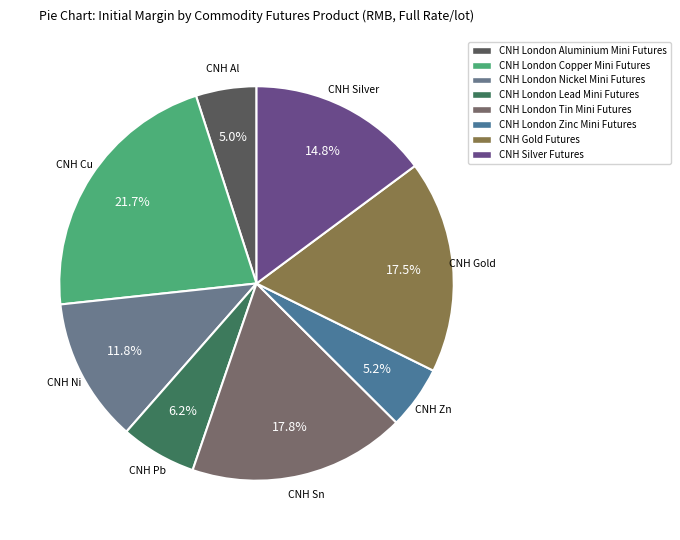

Rank the categories by value from highest to lowest.

CNH London Copper Mini Futures, CNH London Tin Mini Futures, CNH Gold Futures, CNH Silver Futures, CNH London Nickel Mini Futures, CNH London Lead Mini Futures, CNH London Zinc Mini Futures, CNH London Aluminium Mini Futures